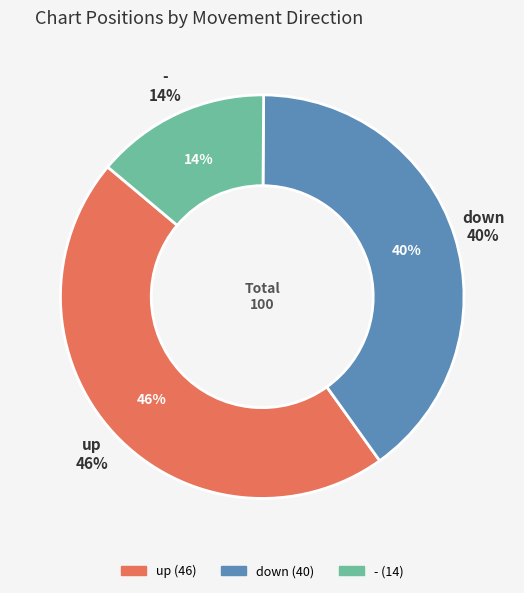

What is the smallest slice in the pie chart?

-